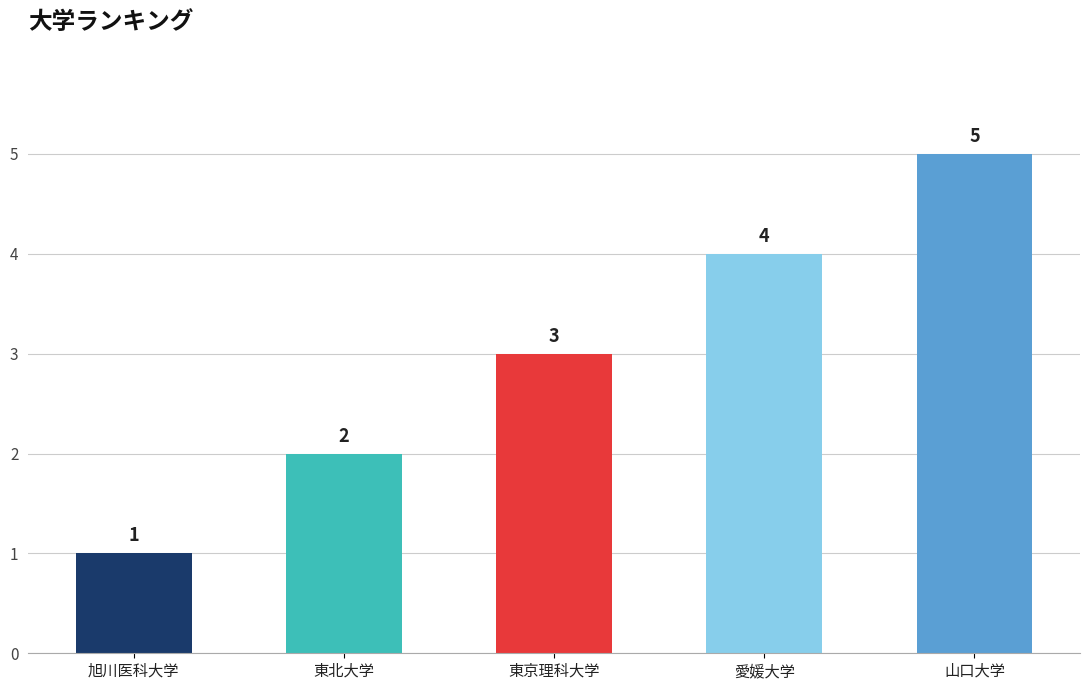

What is the smallest value displayed?

1